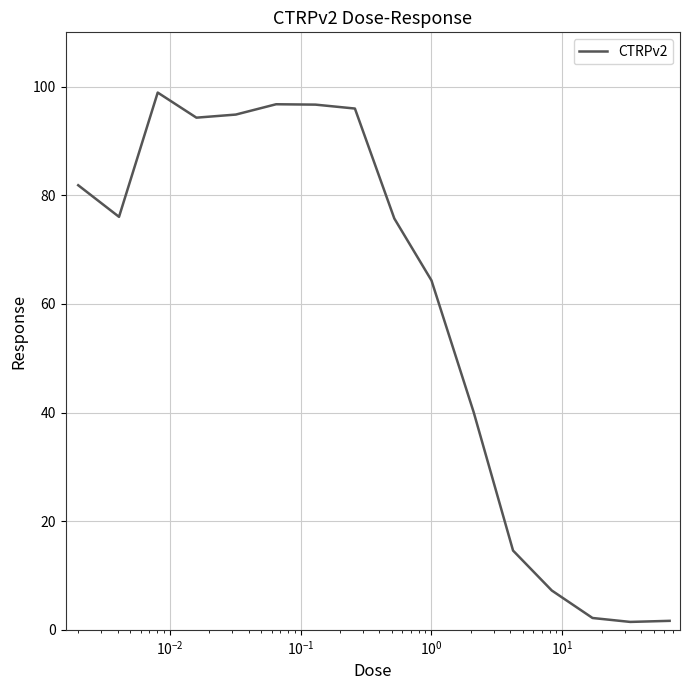

What is the minimum value shown in the chart?

1.5